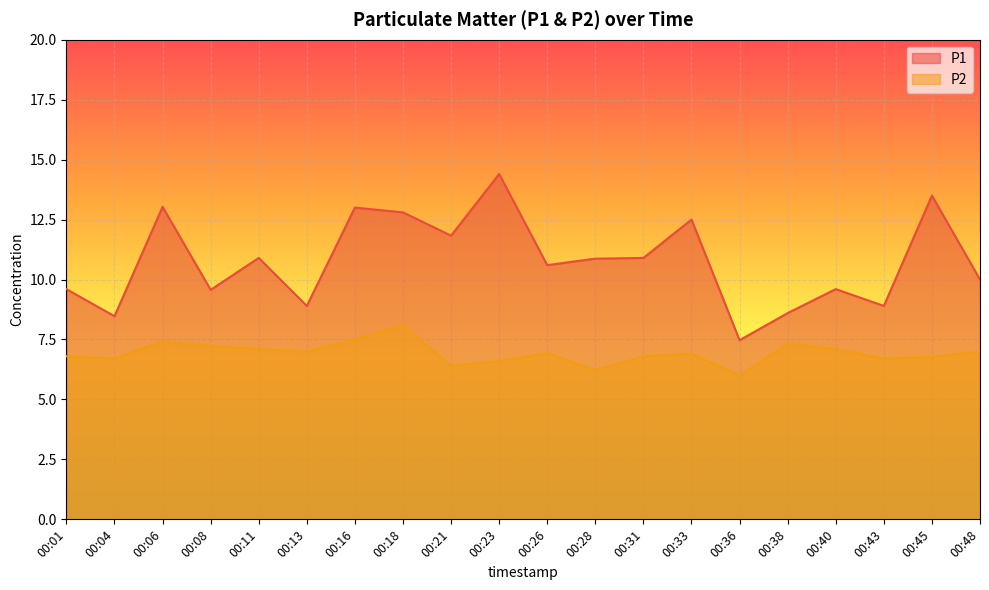

Reading left to right, transcribe all the data shown in this chart.

P1: 00:01=9.6	00:04=8.5	00:06=13.0	00:08=9.6	00:11=10.9	00:13=8.9	00:16=13.0	00:18=12.8	00:21=11.8	00:23=14.4	00:26=10.6	00:28=10.9	00:31=10.9	00:33=12.5	00:36=7.5	00:38=8.6	00:40=9.6	00:43=8.9	00:45=13.5	00:48=10.0
P2: 00:01=6.8	00:04=6.7	00:06=7.4	00:08=7.2	00:11=7.1	00:13=7.0	00:16=7.5	00:18=8.1	00:21=6.4	00:23=6.6	00:26=6.9	00:28=6.2	00:31=6.8	00:33=6.9	00:36=6.0	00:38=7.3	00:40=7.1	00:43=6.7	00:45=6.8	00:48=7.0